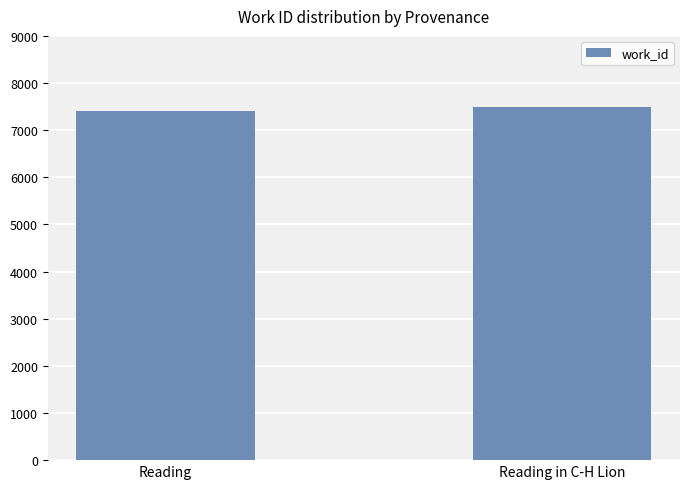

Which label corresponds to the smallest value in the chart?

Reading